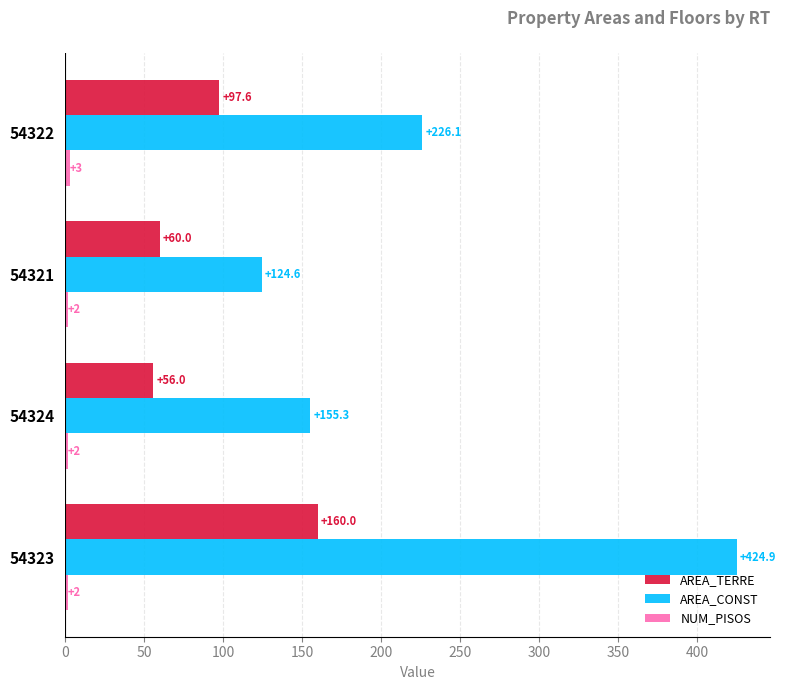

What is the difference between the AREA_CONST values at 54323 and 54321?

300.3